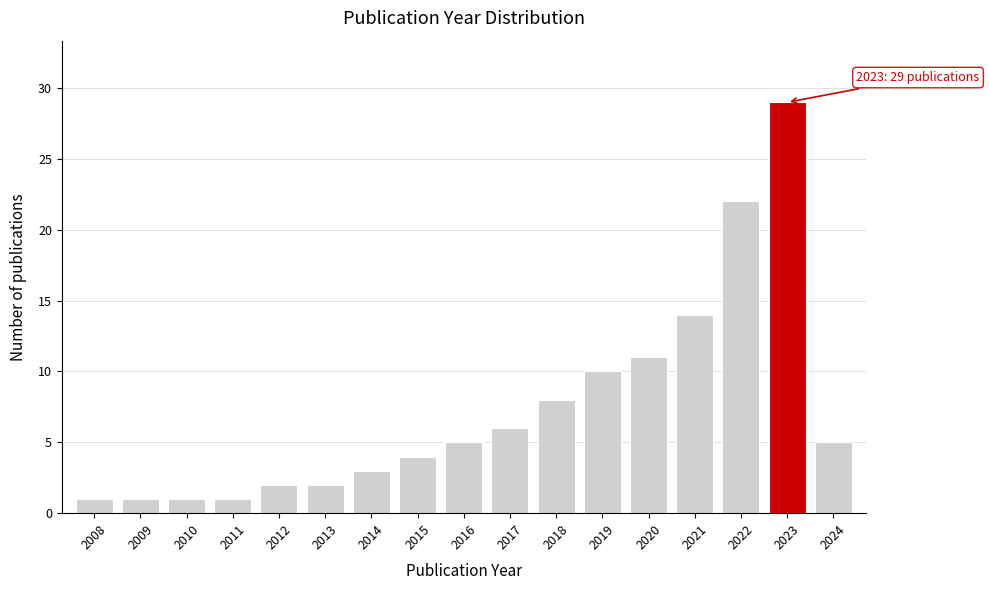

Reading right to left, extract all data points from this chart.

2024=5	2023=29	2022=22	2021=14	2020=11	2019=10	2018=8	2017=6	2016=5	2015=4	2014=3	2013=2	2012=2	2011=1	2010=1	2009=1	2008=1